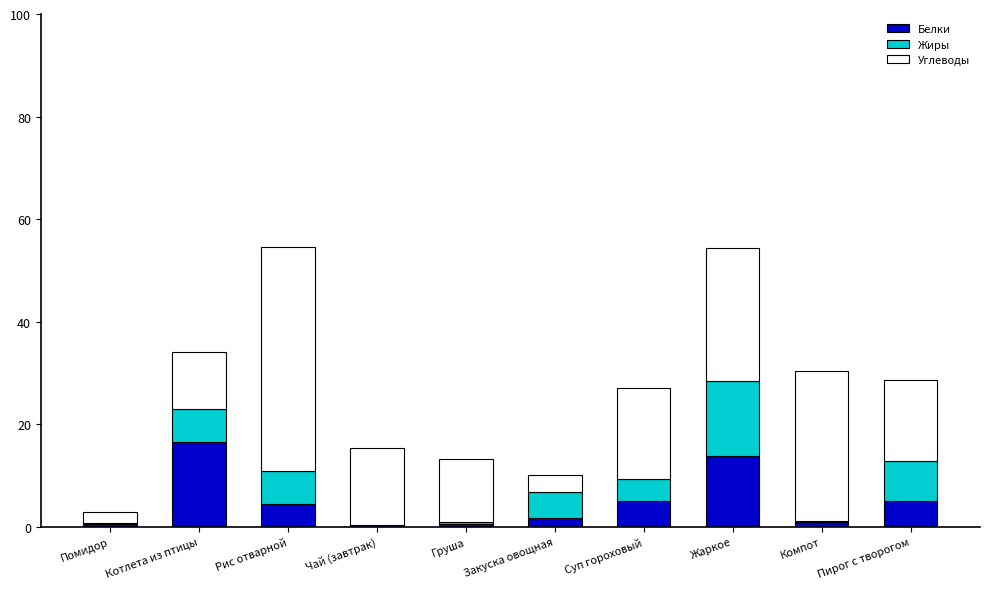

What is the sum of the Белки values at Груша and Котлета из птицы?

17.0